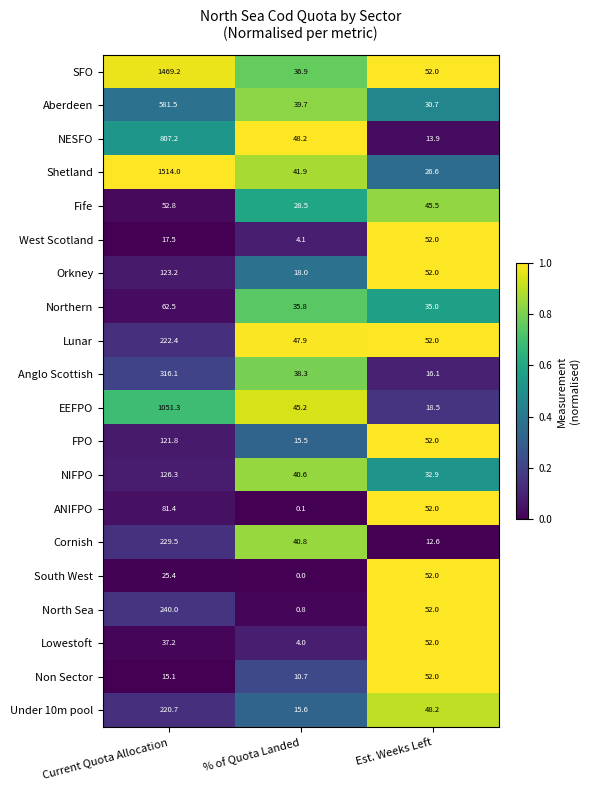

What is the difference between the ANIFPO values at Est. Weeks Left and % of Quota Landed?

51.9